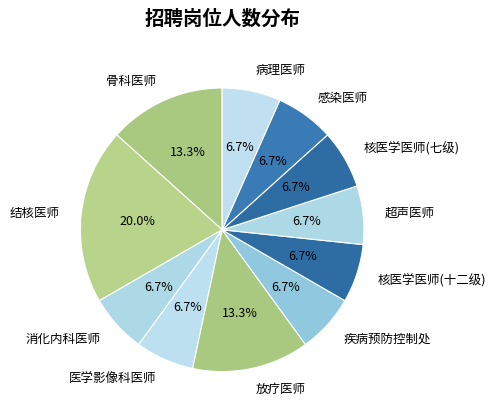

Does any single category account for the majority?

No